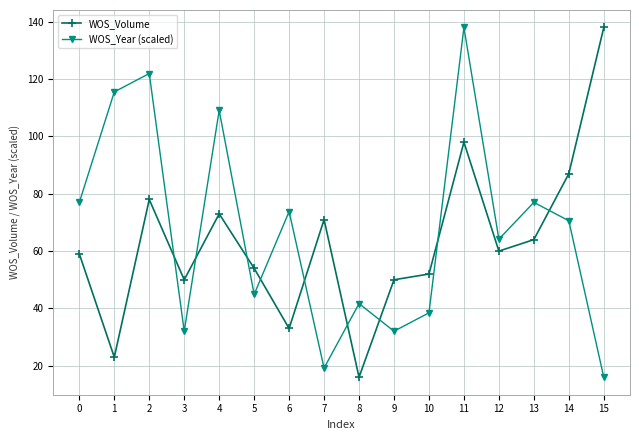

Rank the series at 1 from lowest to highest value.

WOS_Volume, WOS_Year (scaled)